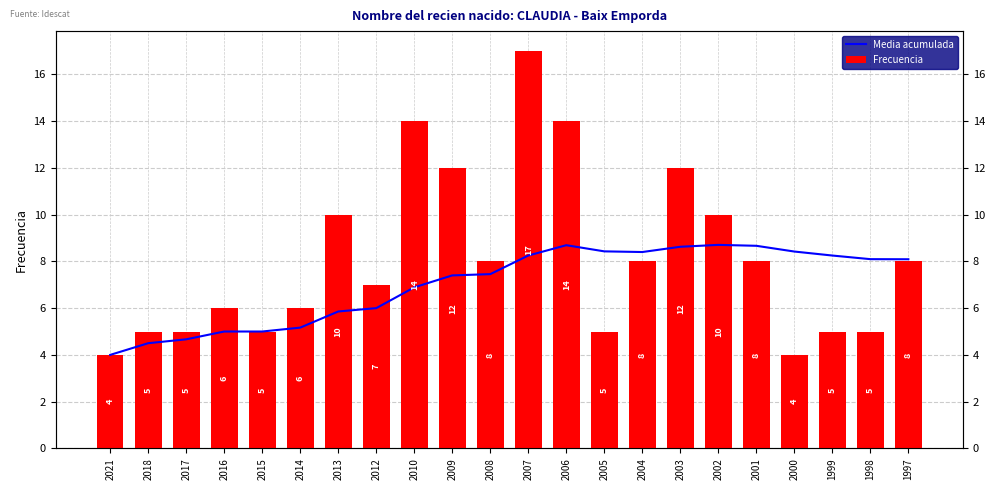

Which series has the largest range (max minus min)?

Frecuencia